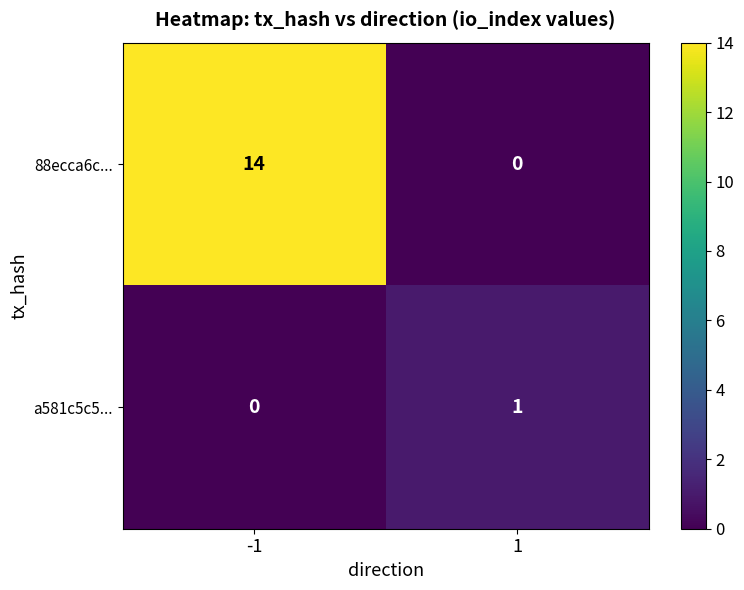

What is the difference between the maximum and minimum values in the 88ecca6c... series?

14